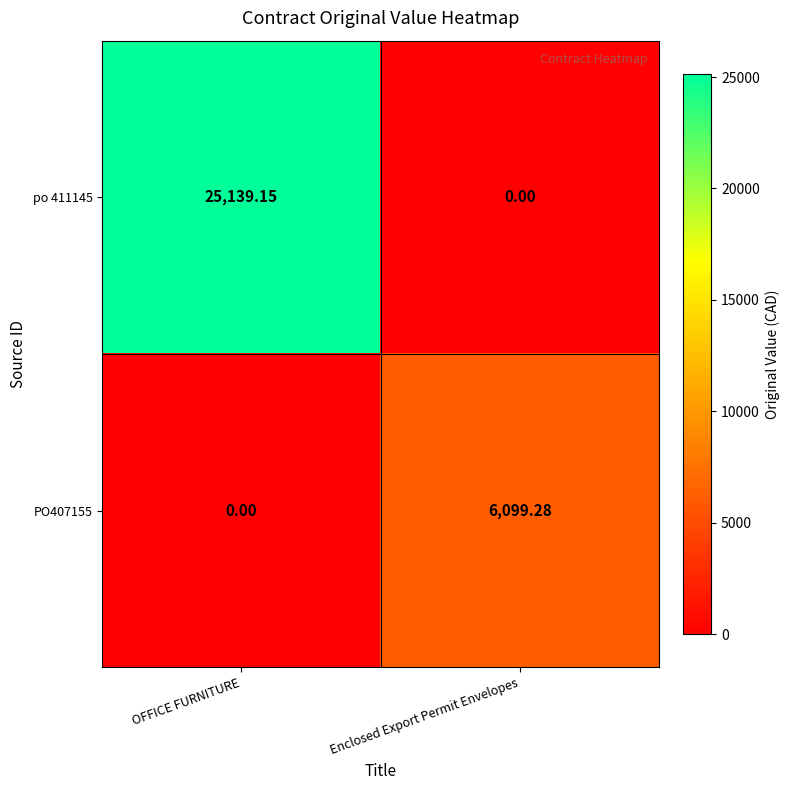

Where does the po 411145 series first go above 25139?

OFFICE FURNITURE